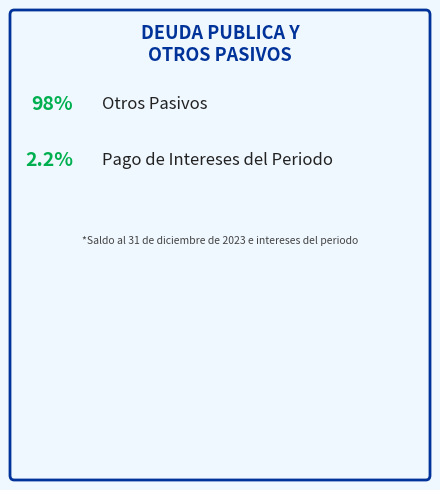

Which has a higher value, Pago de Intereses del Periodo or Otros Pasivos?

Otros Pasivos